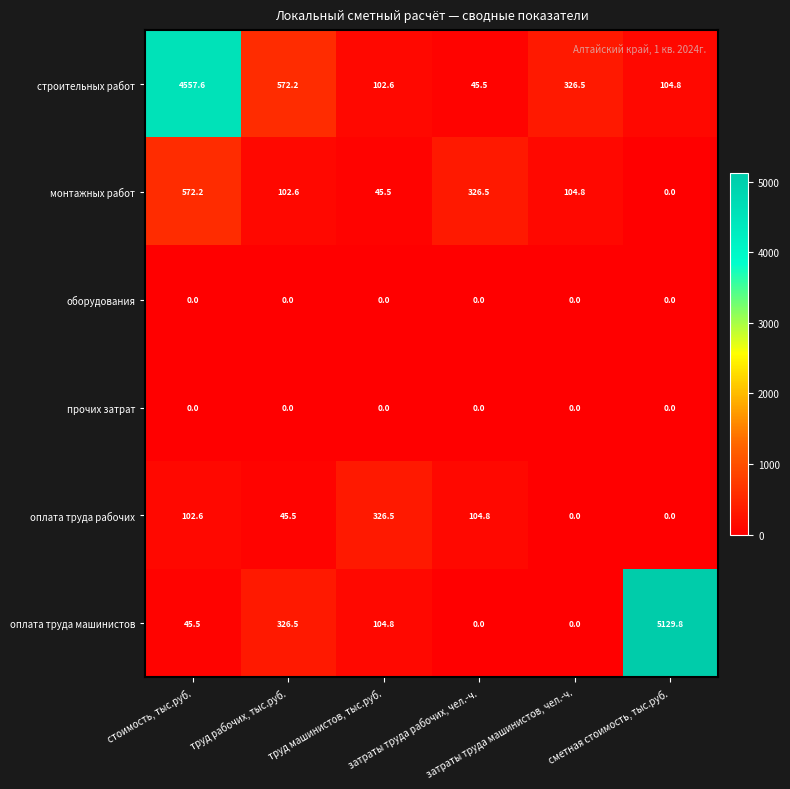

What is the average value of the строительных работ series?

951.5